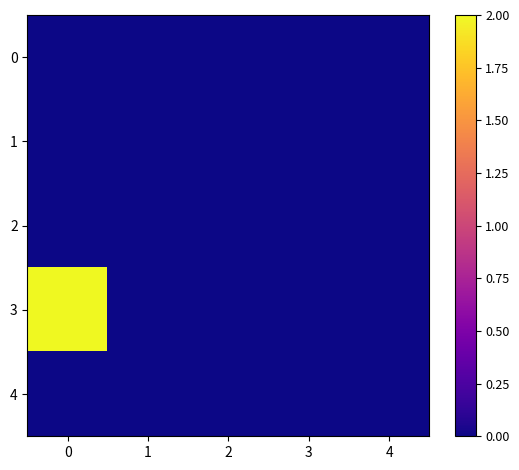

Between 4 and 1, which is larger?

4